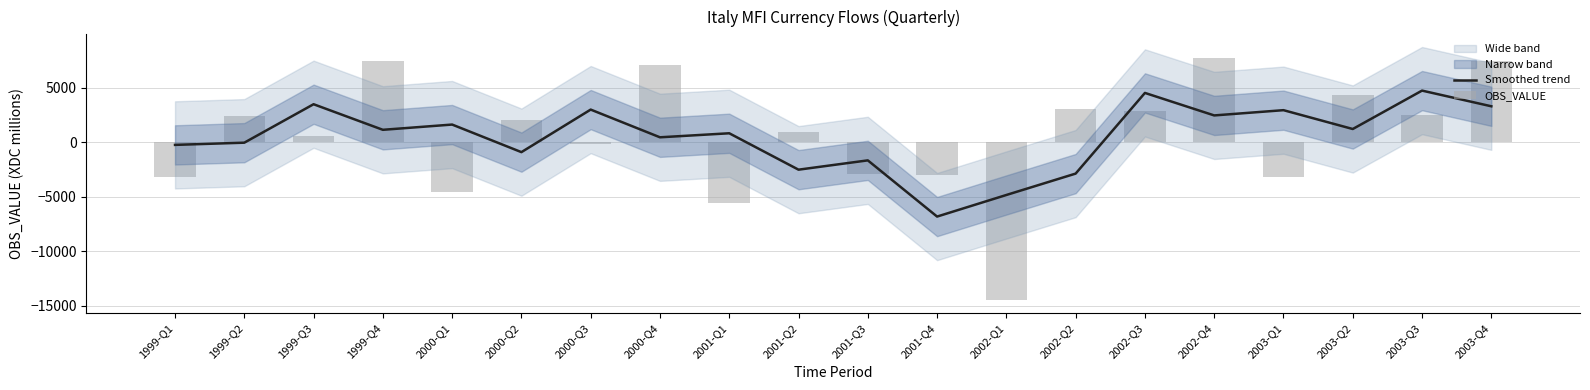

The Smoothed trend series shows -891.0 at 2000-Q2. True or false?

True